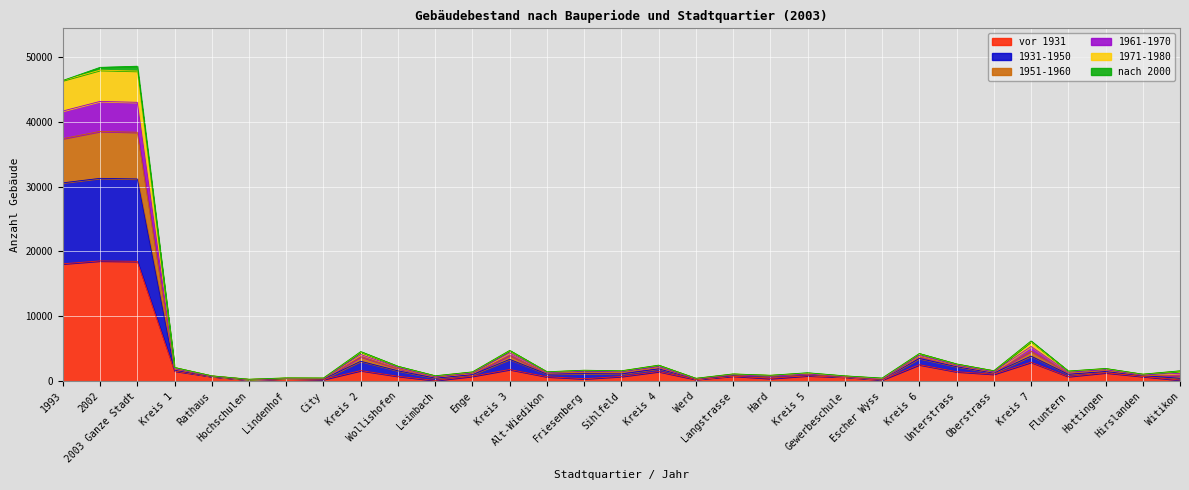

Which category has the highest value in the vor 1931 series?

2002